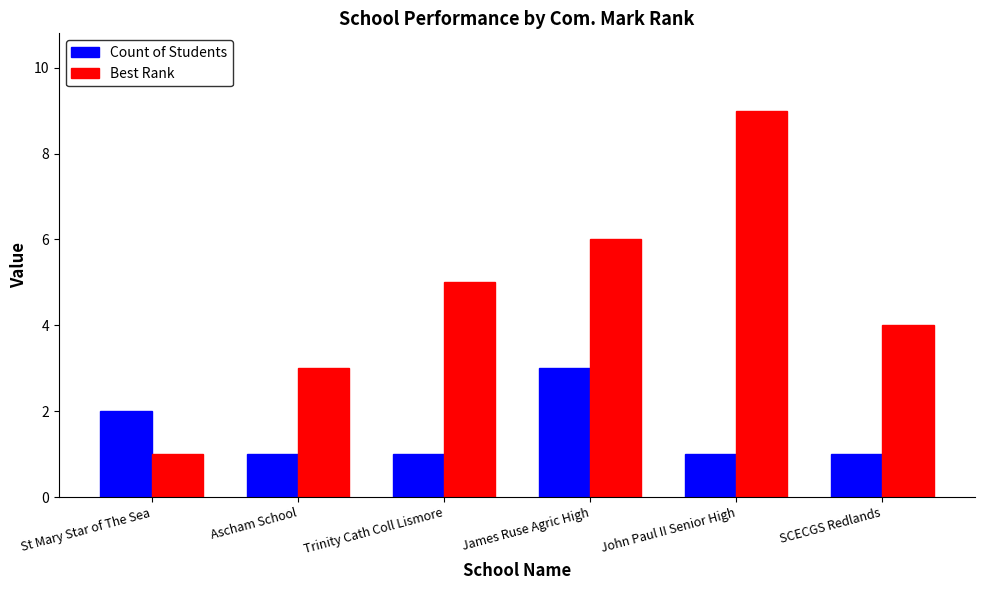

List the labels in order of Best Rank value, largest first.

John Paul II Senior High, James Ruse Agric High, Trinity Cath Coll Lismore, SCECGS Redlands, Ascham School, St Mary Star of The Sea